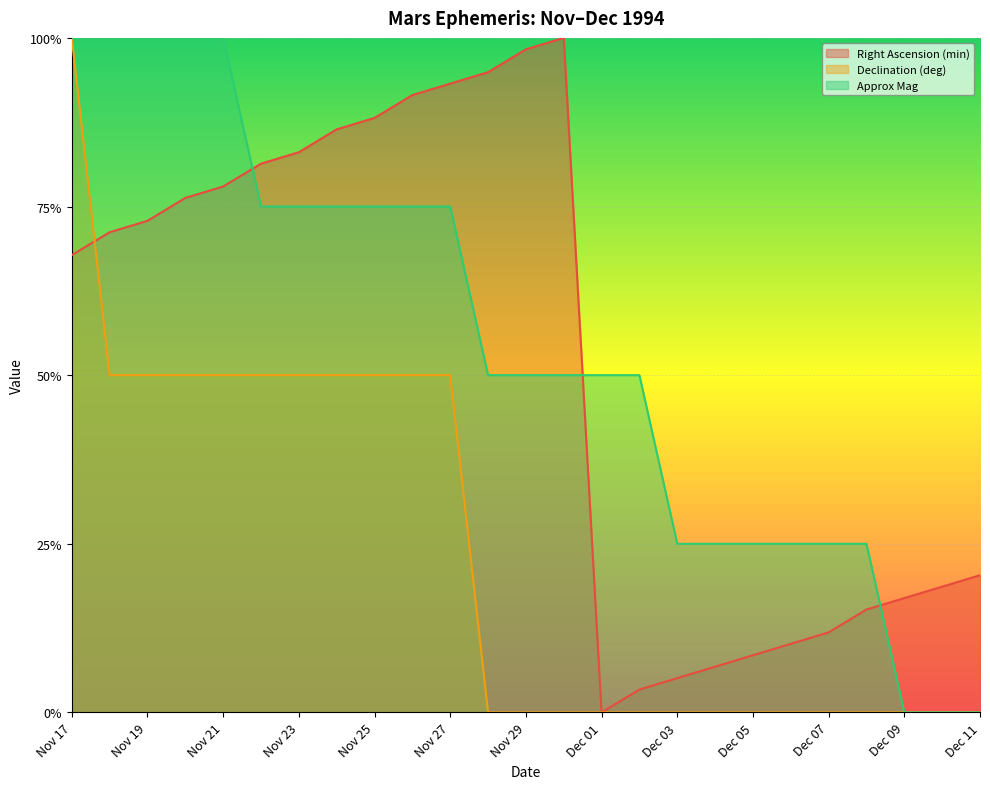

Rank the series by their maximum value, from lowest to highest.

Right Ascension (min), Declination (deg), Approx Mag